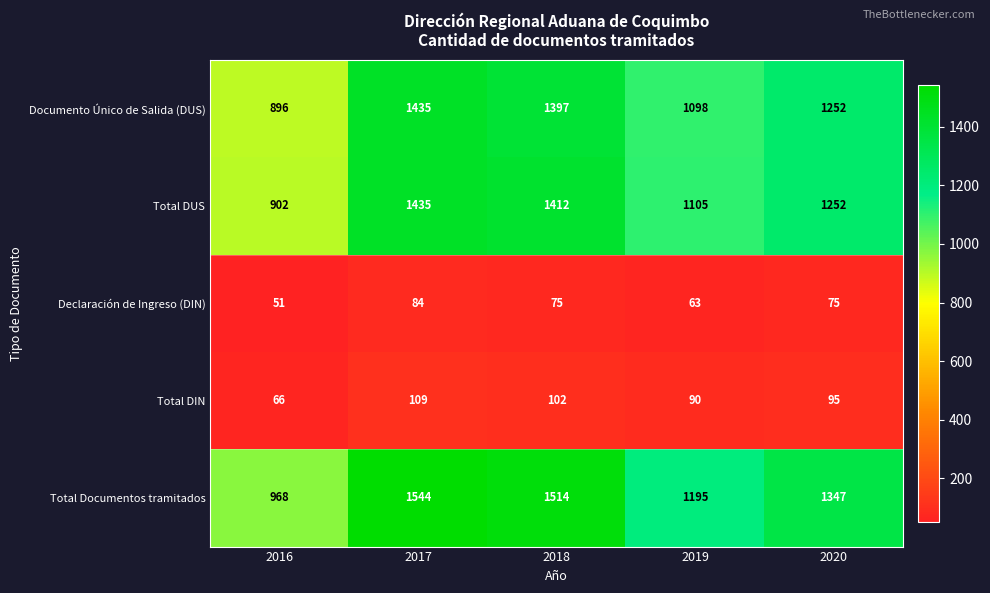

Which series has the largest total across all categories?

Total Documentos tramitados